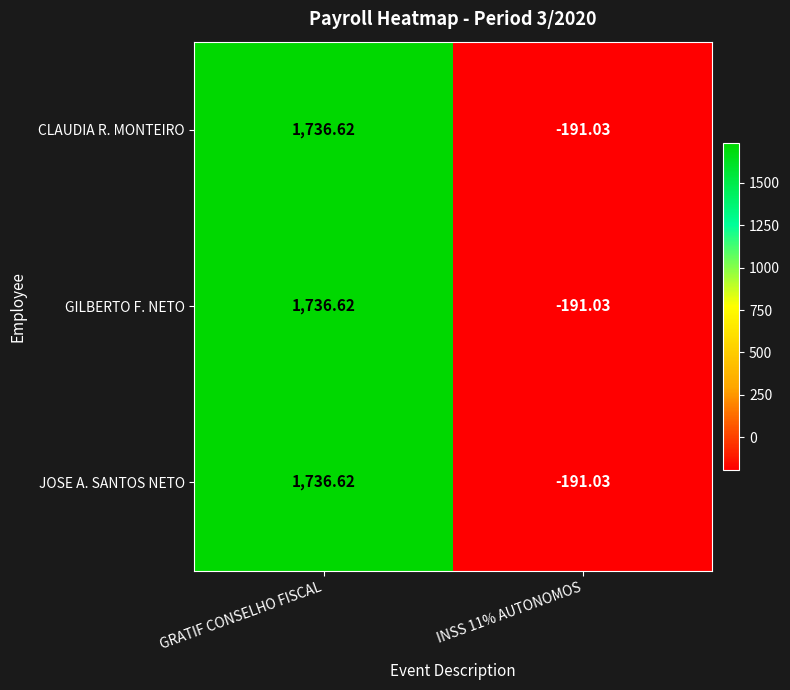

At which category does the chart reach its peak across all series?

GRATIF CONSELHO FISCAL